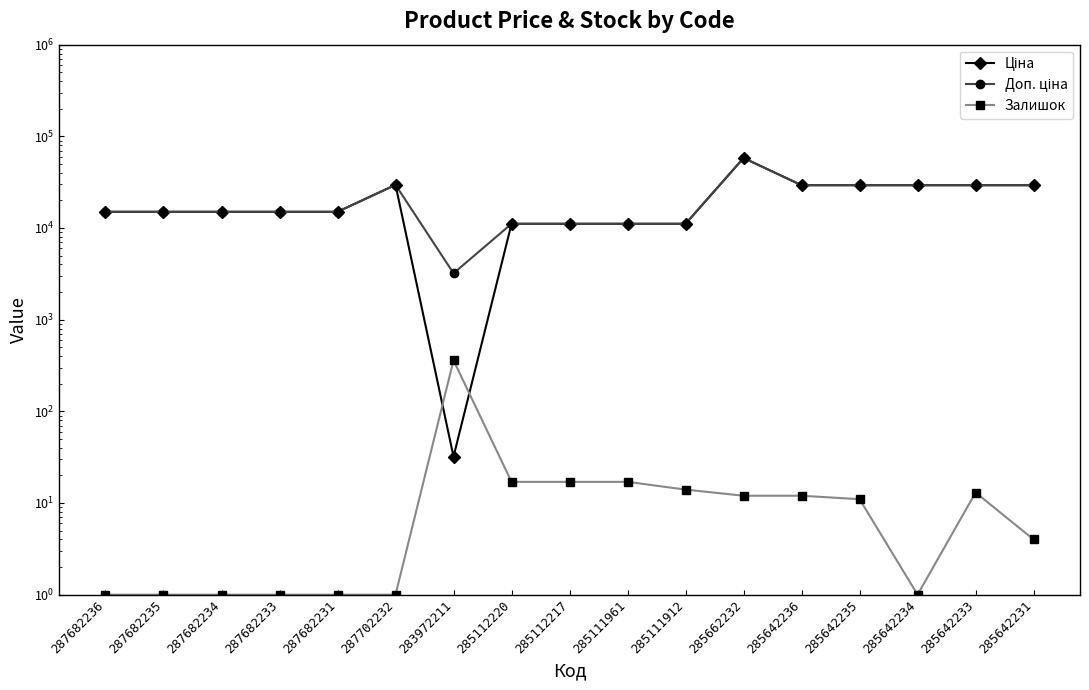

Is this an area chart (filled region under the line)?

No